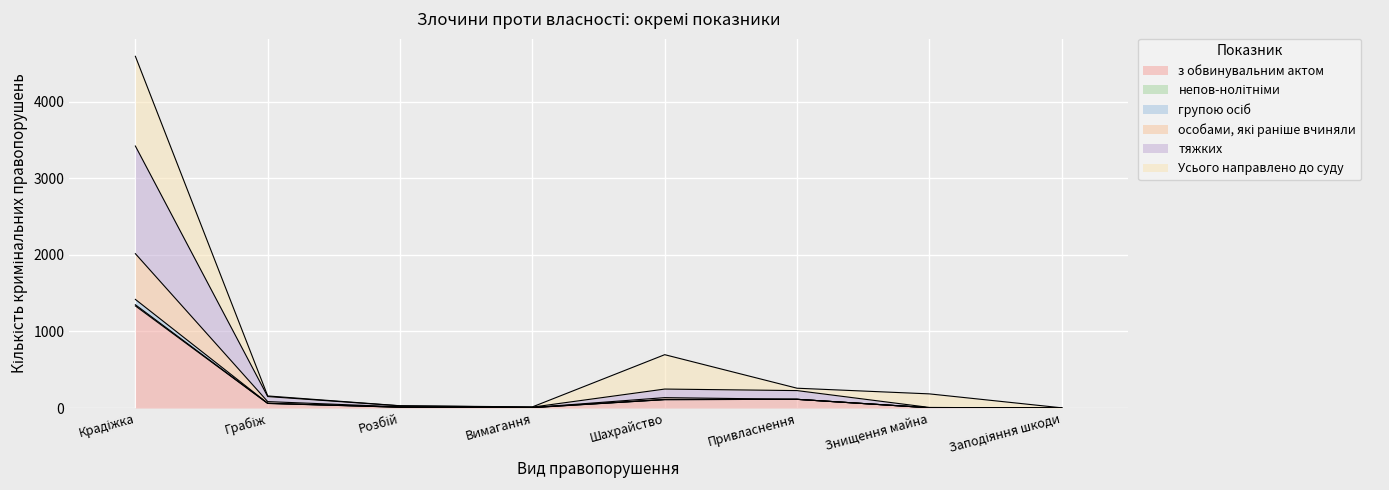

What is the highest value of the з обвинувальним актом series?

1334